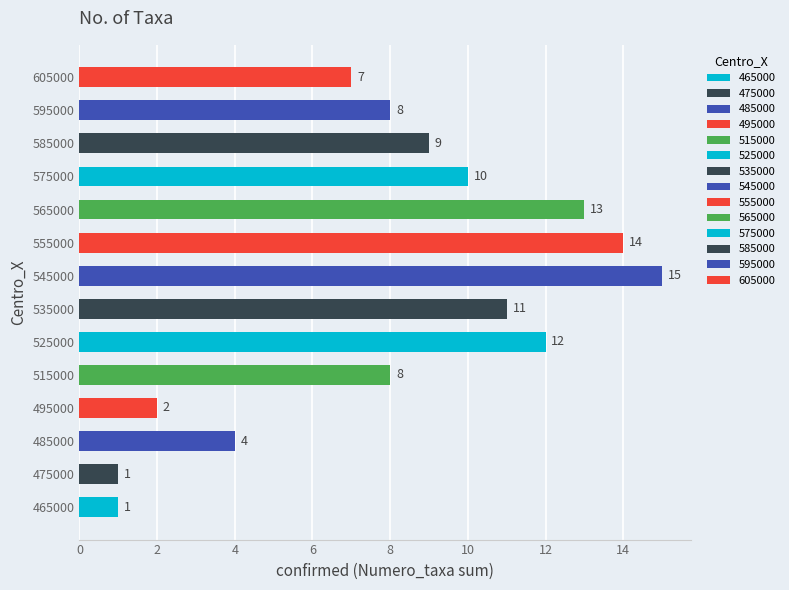

Is it true that the value at 595000 is 14?

False